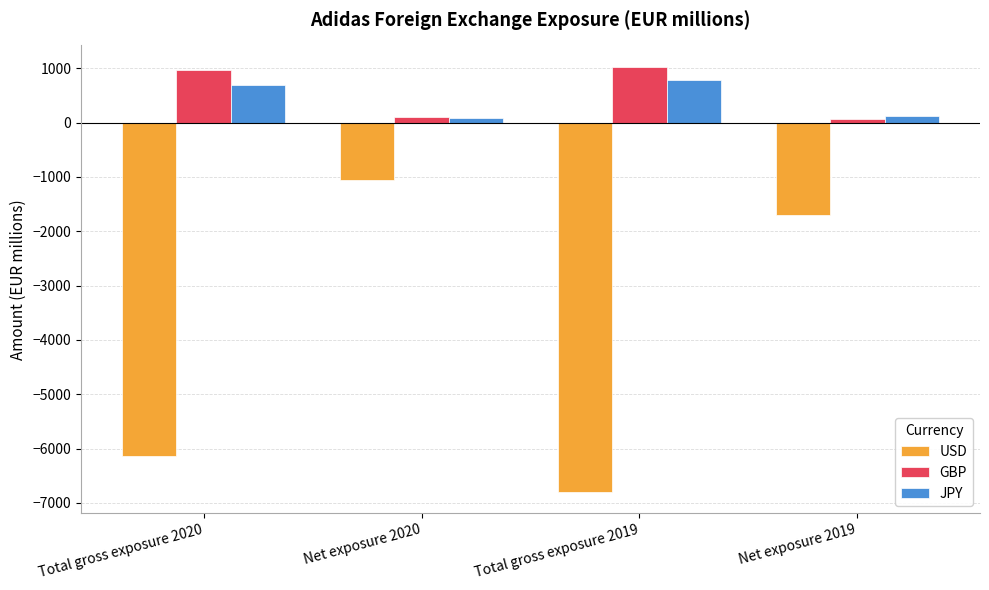

How many data points in USD are less than -1709?

2